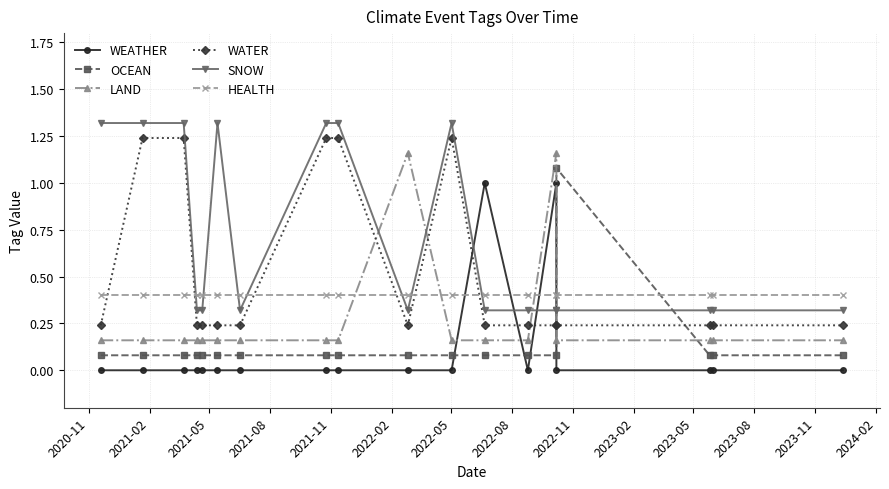

True or false: LAND has more than 0 points higher than both neighbors.

True